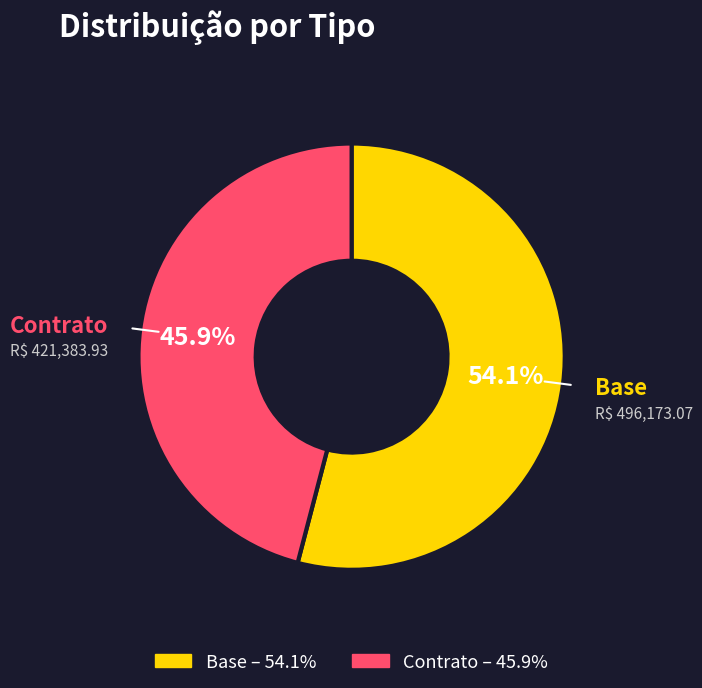

Does any single category account for the majority?

Yes